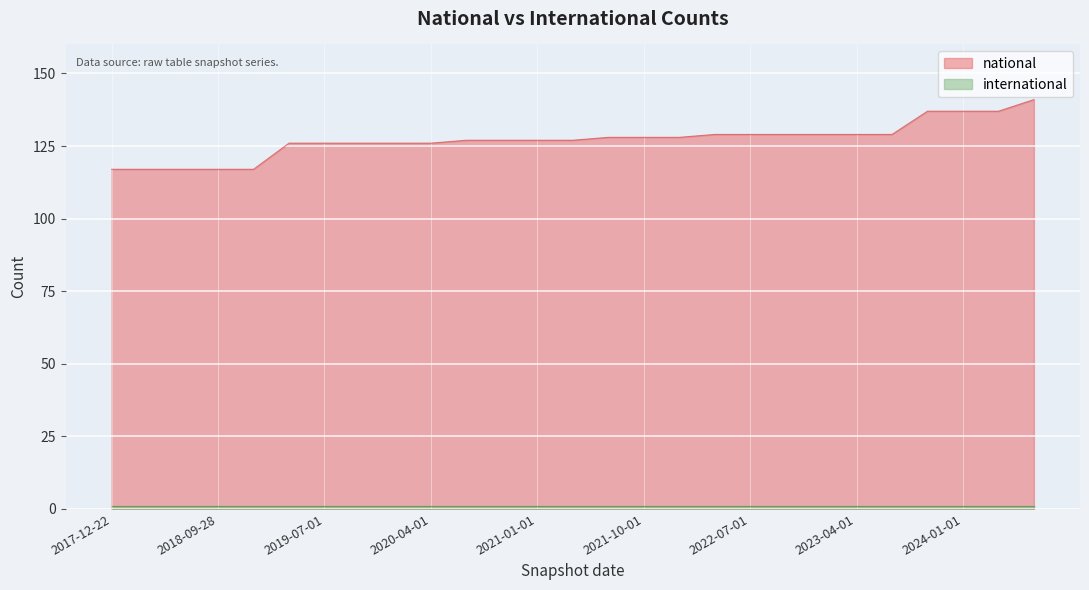

Between 2023-04-01 and 2022-04-01, which is larger?

2023-04-01